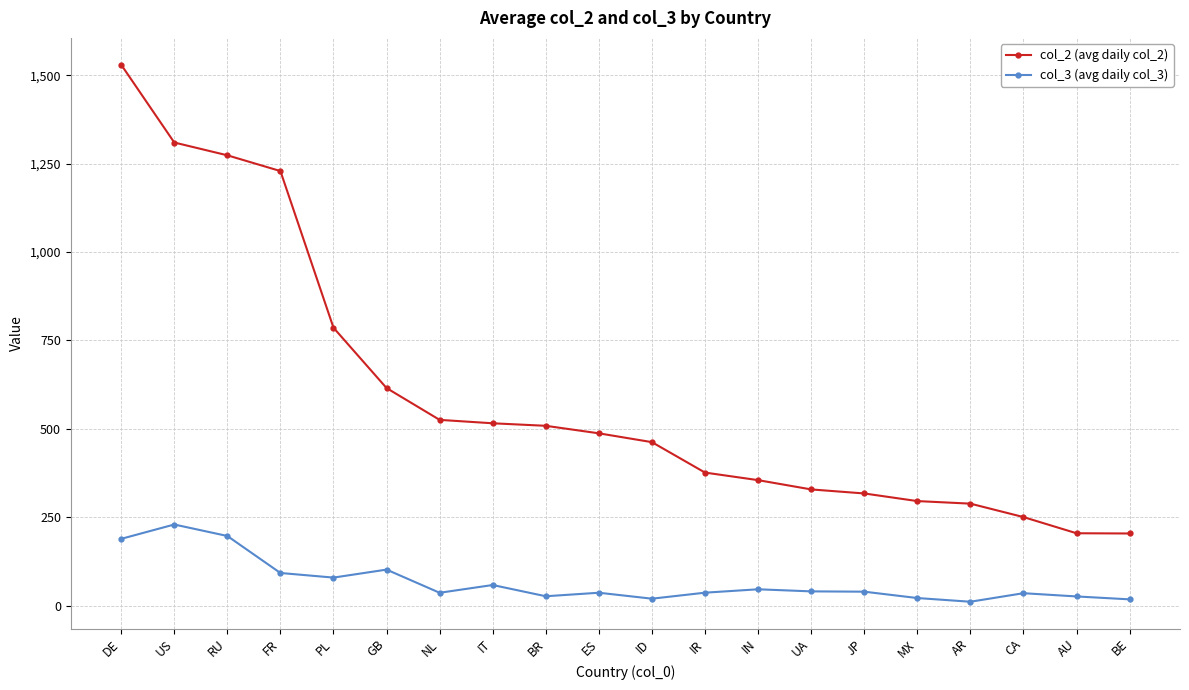

Where is col_3 (avg daily col_3) nearest to the value 119?

GB